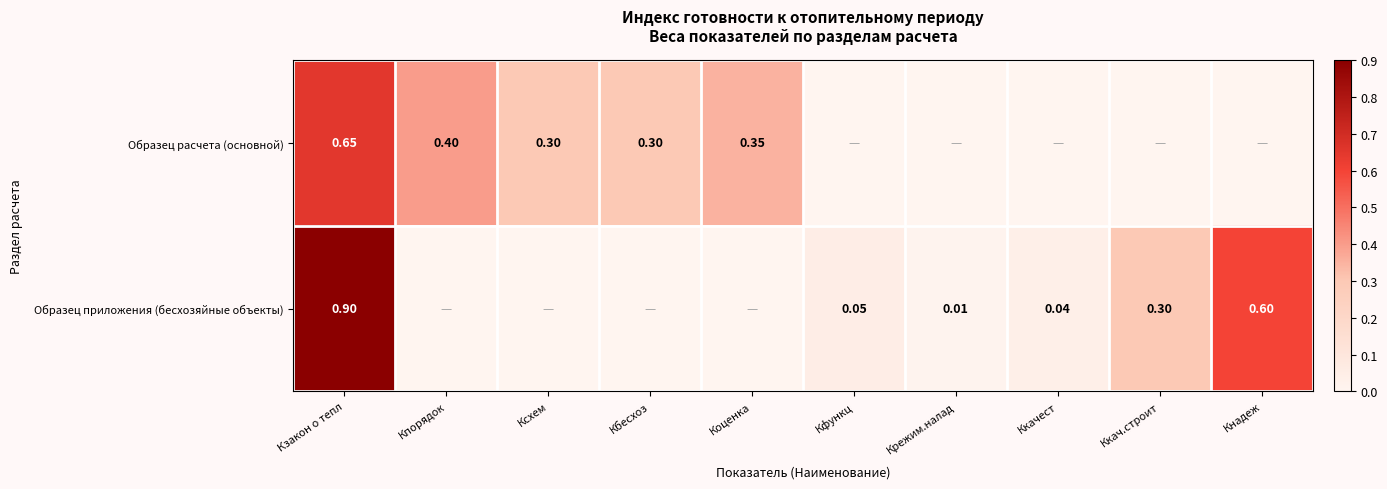

Is the value of Образец приложения (бесхозяйные объекты) at Кфункц greater than the value of Образец расчета (основной) at Кбесхоз?

No